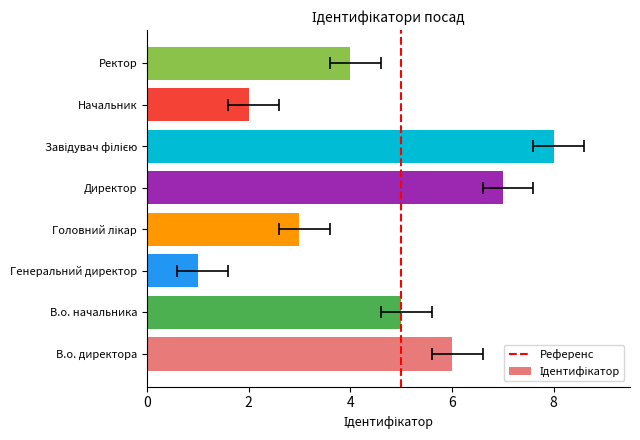

Rank the categories by value from lowest to highest.

Генеральний директор, Начальник, Головний лікар, Ректор, В.о. начальника, В.о. директора, Директор, Завідувач філією